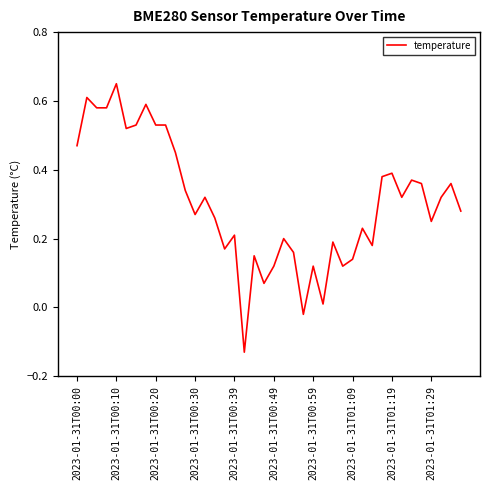

What is the sum of all values?

12.2